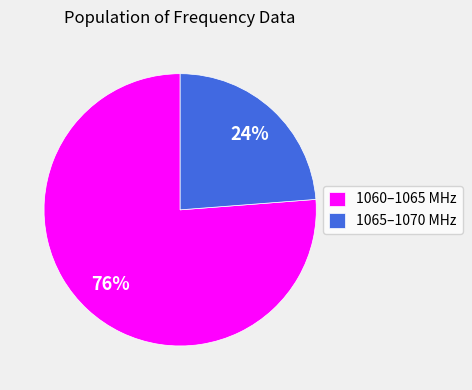

Does 1060–1065 MHz represent more than half of the total?

Yes